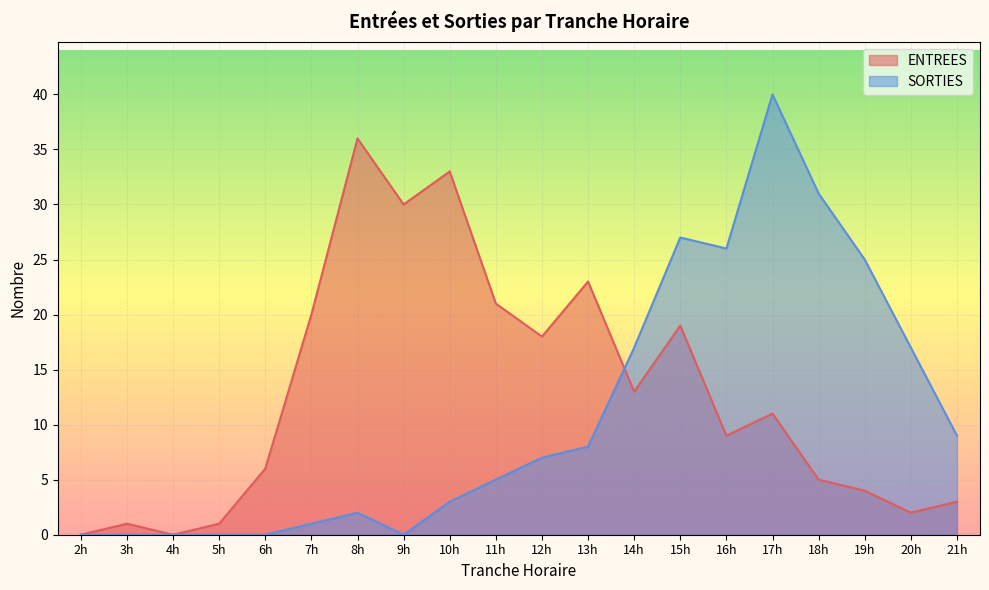

Reading left to right, extract all data points from this chart.

ENTREES: 0	1	0	1	6	20	36	30	33	21	18	23	13	19	9	11	5	4	2	3
SORTIES: 0	0	0	0	0	1	2	0	3	5	7	8	17	27	26	40	31	25	17	9